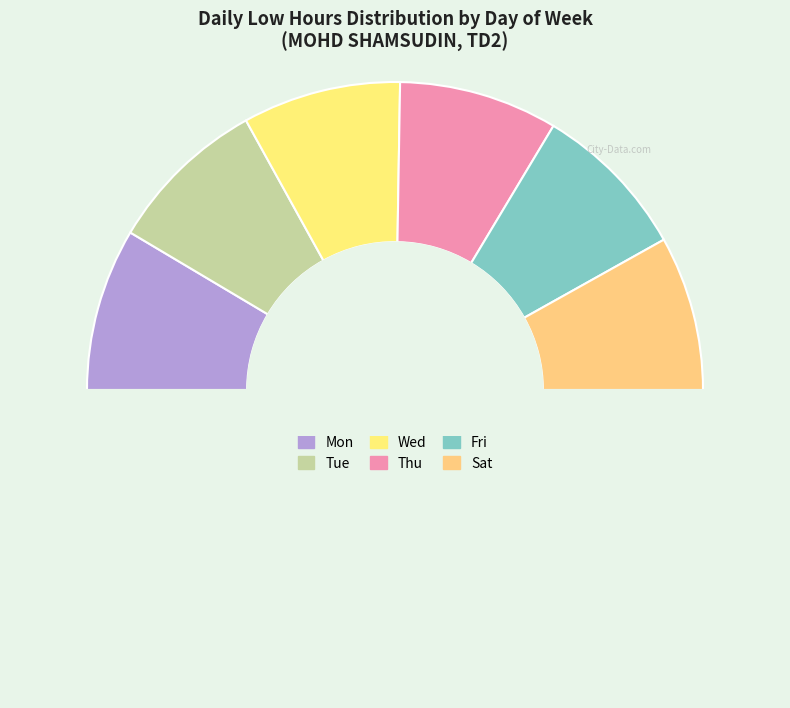

Which category has the biggest portion of the pie?

Mon